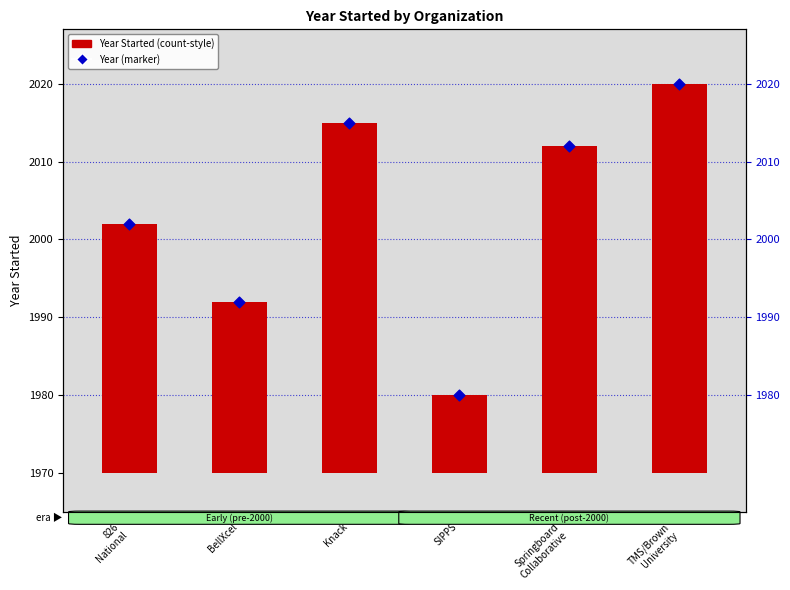

Which series has the largest Y range (max minus min)?

Year Started